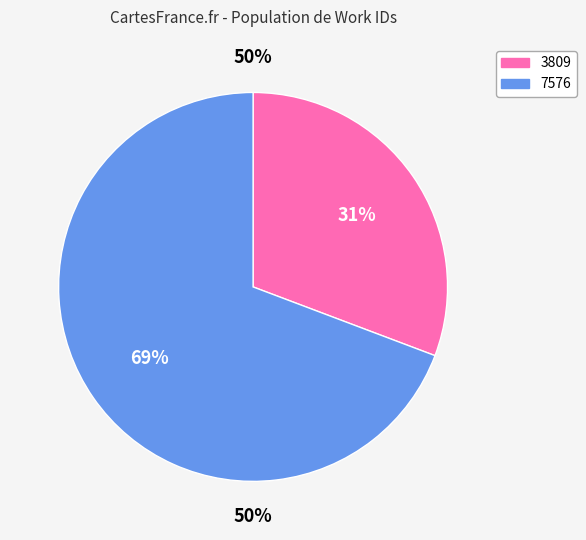

True or false: 3809 accounts for 31% of the total.

True